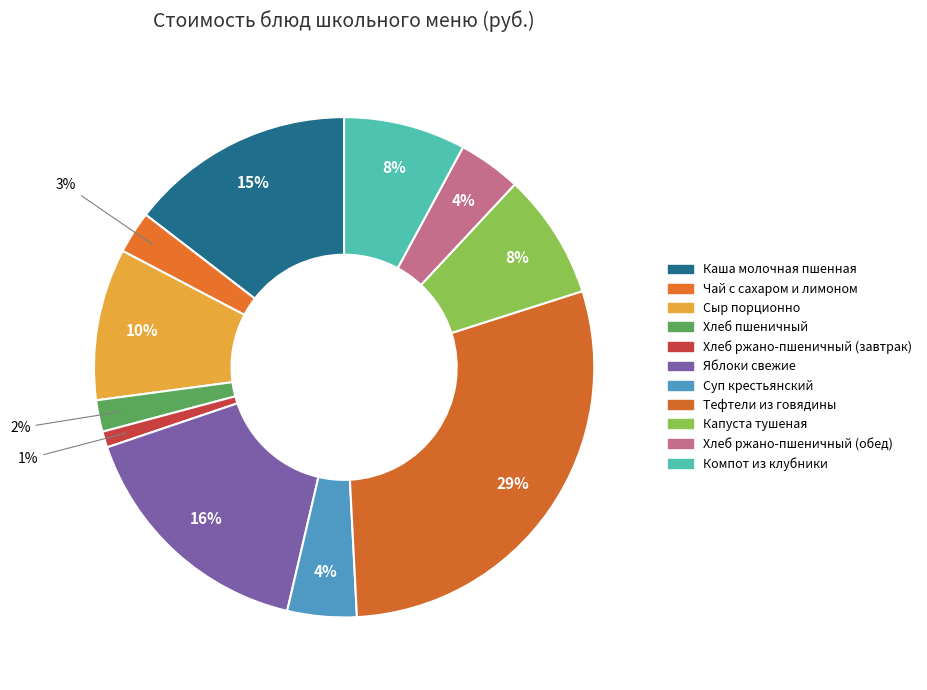

What percentage is NOT represented by Хлеб ржано-пшеничный (завтрак)?

99.0%